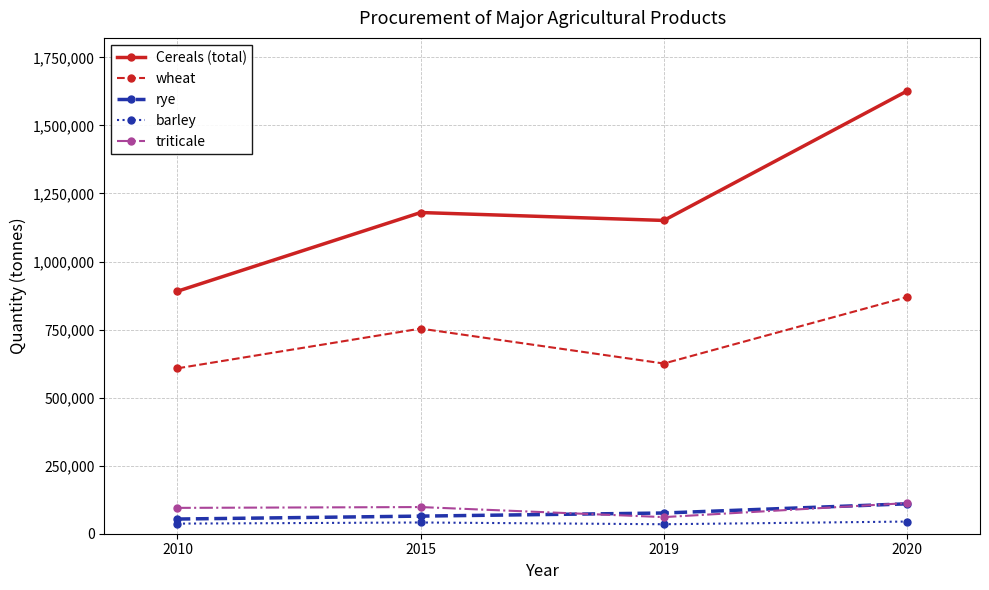

True or false: rye and Cereals (total) cross at least once.

False